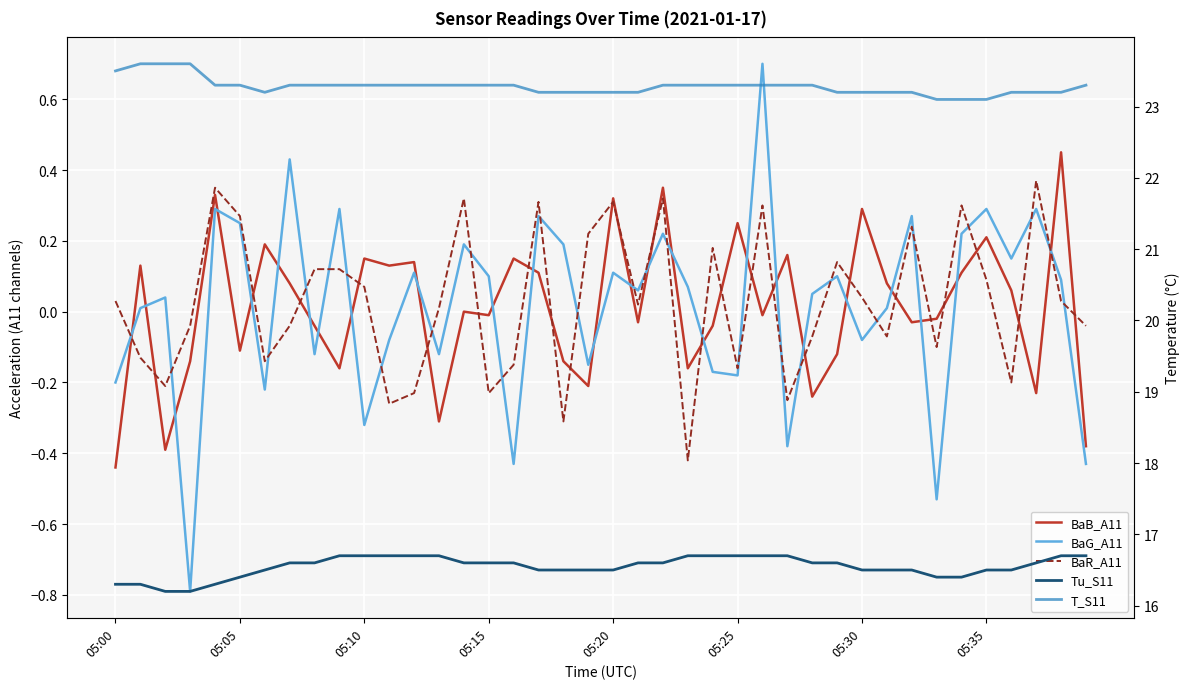

What is the total value across all series at 24?

40.0